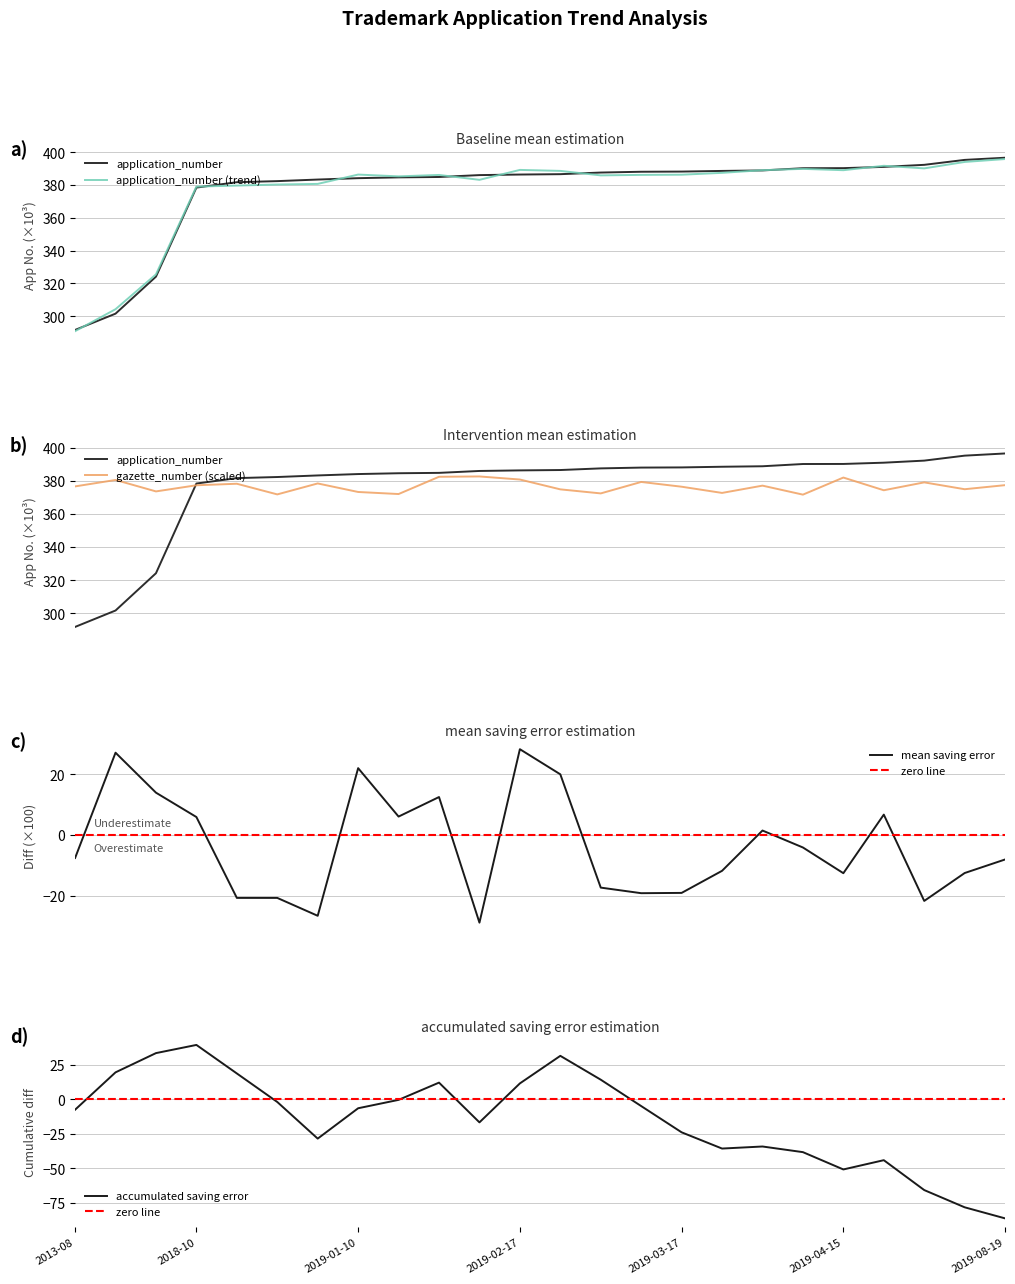

Rank the categories by value from lowest to highest.

2013-08, 2014-04, 2015-10, 2018-10, 2018-12-02, 2018-12-11, 2018-12-25, 2019-01-10, 2019-01-20, 2019-01-23, 2019-02-12, 2019-02-17, 2019-02-20, 2019-03-10, 2019-03-14, 2019-03-17, 2019-03-21, 2019-03-26, 2019-04-14, 2019-04-15, 2019-04-24, 2019-05-23, 2019-07-21, 2019-08-19